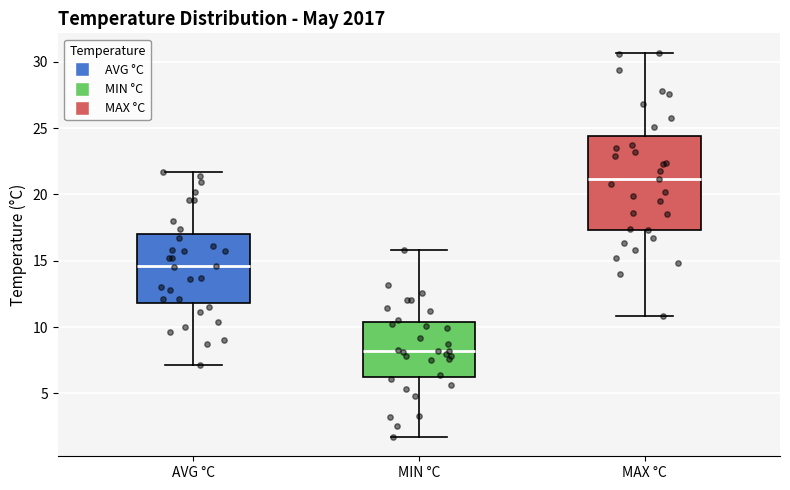

Which box has the lowest median line?

MIN °C